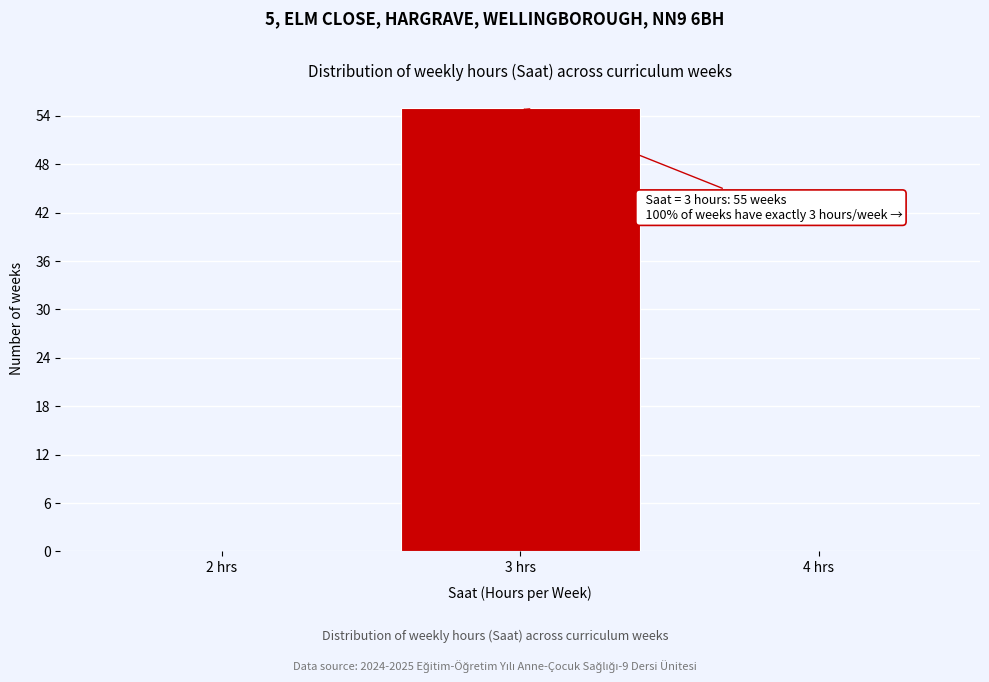

Reading left to right, list all the values displayed in this chart.

2 hrs=0	3 hrs=55	4 hrs=0